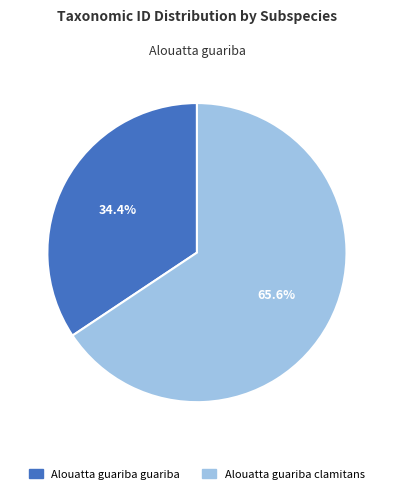

Rank the categories by value from lowest to highest.

Alouatta guariba guariba, Alouatta guariba clamitans